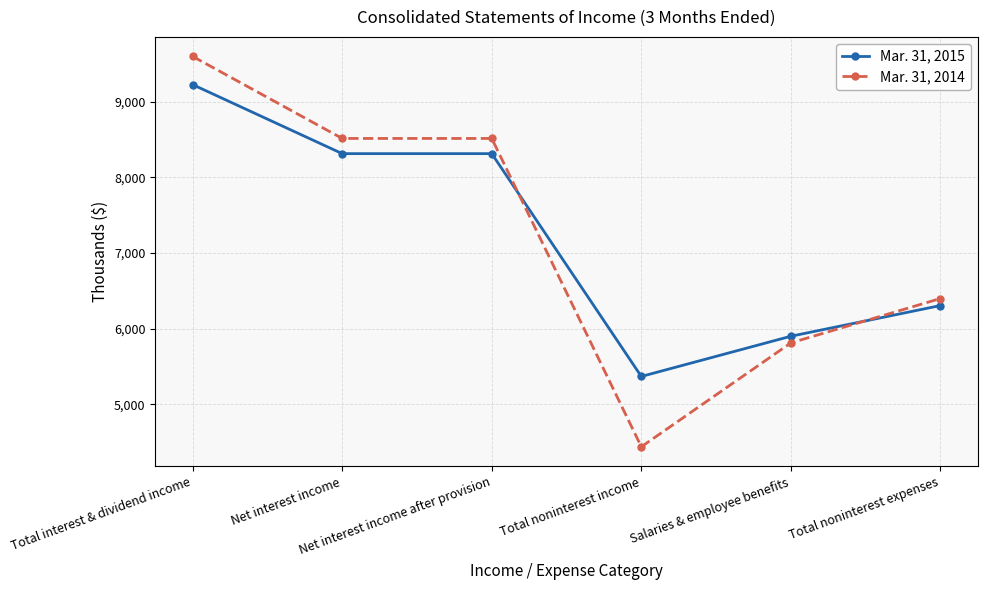

What are all the series names shown in the legend?

Mar. 31, 2015, Mar. 31, 2014